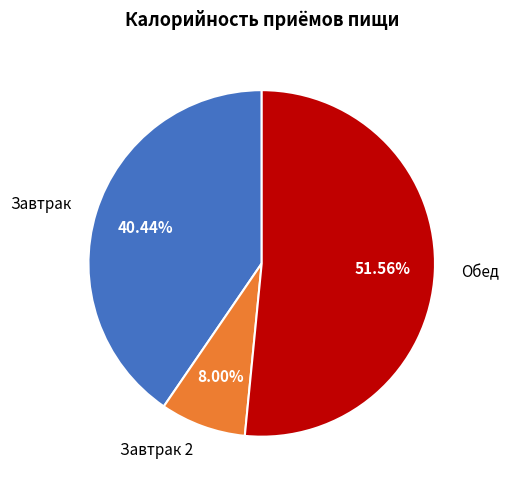

Approximately how many times larger is the value at Завтрак 2 compared to Обед?

0.2